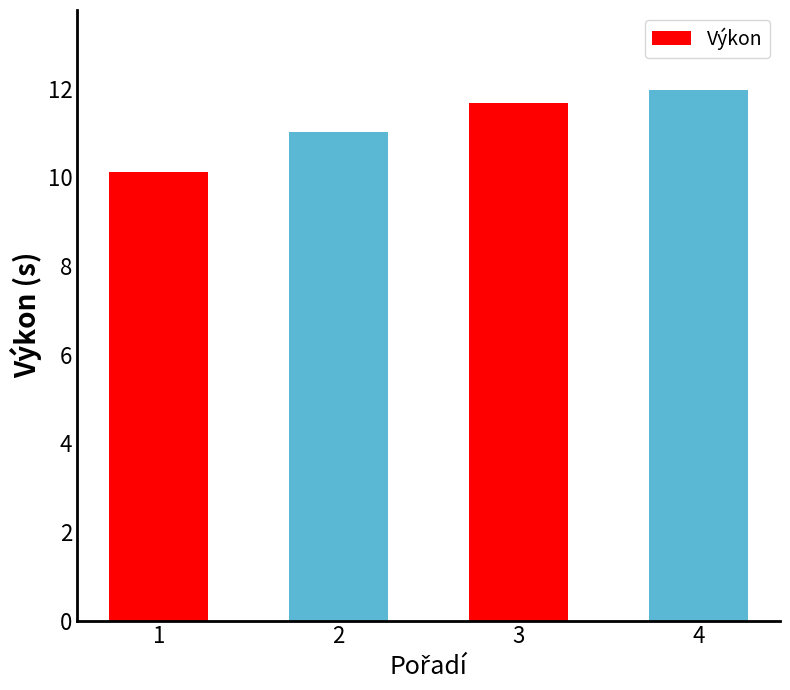

How many data points does each series have?

4